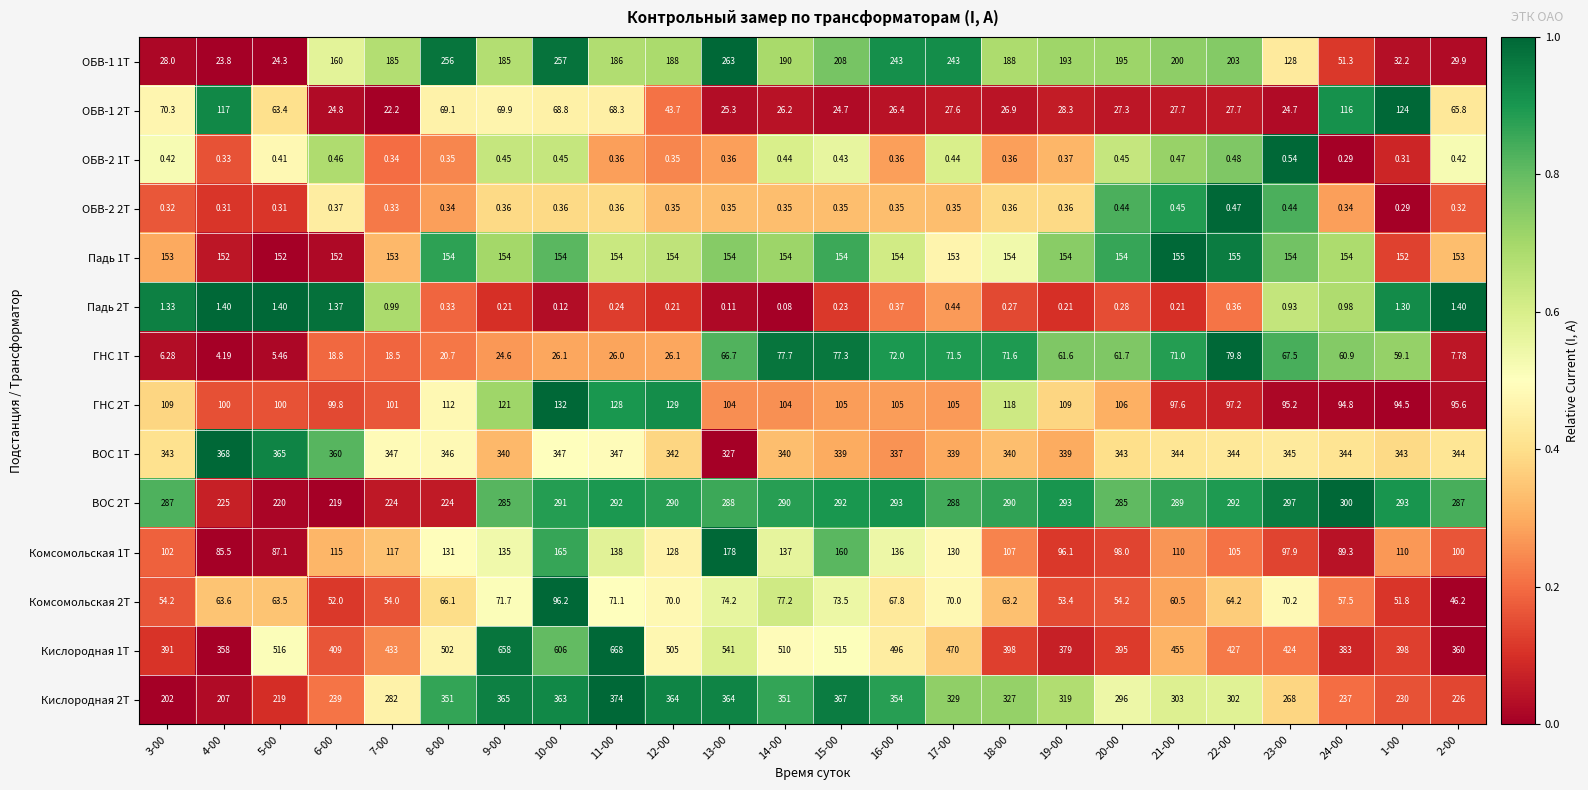

Reading left to right, transcribe all the data shown in this chart.

ОБВ-1 1Т: 3-00=28.0	4-00=23.8	5-00=24.3	6-00=160.0	7-00=185.0	8-00=256.0	9-00=185.0	10-00=257.0	11-00=186.0	12-00=188.0	13-00=263.0	14-00=190.0	15-00=208.0	16-00=243.0	17-00=243.0	18-00=188.0	19-00=193.0	20-00=195.0	21-00=200.0	22-00=203.0	23-00=128.0	24-00=51.3	1-00=32.2	2-00=29.9
ОБВ-1 2Т: 3-00=70.3	4-00=117.0	5-00=63.4	6-00=24.8	7-00=22.2	8-00=69.1	9-00=69.9	10-00=68.8	11-00=68.3	12-00=43.7	13-00=25.3	14-00=26.2	15-00=24.7	16-00=26.4	17-00=27.6	18-00=26.9	19-00=28.3	20-00=27.3	21-00=27.7	22-00=27.7	23-00=24.7	24-00=116.0	1-00=124.0	2-00=65.8
ОБВ-2 1Т: 3-00=0.4	4-00=0.3	5-00=0.4	6-00=0.5	7-00=0.3	8-00=0.3	9-00=0.5	10-00=0.5	11-00=0.4	12-00=0.3	13-00=0.4	14-00=0.4	15-00=0.4	16-00=0.4	17-00=0.4	18-00=0.4	19-00=0.4	20-00=0.5	21-00=0.5	22-00=0.5	23-00=0.5	24-00=0.3	1-00=0.3	2-00=0.4
ОБВ-2 2Т: 3-00=0.3	4-00=0.3	5-00=0.3	6-00=0.4	7-00=0.3	8-00=0.3	9-00=0.4	10-00=0.4	11-00=0.4	12-00=0.3	13-00=0.3	14-00=0.3	15-00=0.3	16-00=0.3	17-00=0.3	18-00=0.4	19-00=0.4	20-00=0.4	21-00=0.5	22-00=0.5	23-00=0.4	24-00=0.3	1-00=0.3	2-00=0.3
Падь 1Т: 3-00=153.0	4-00=152.0	5-00=152.0	6-00=152.0	7-00=153.0	8-00=154.0	9-00=154.0	10-00=154.0	11-00=154.0	12-00=154.0	13-00=154.0	14-00=154.0	15-00=154.0	16-00=154.0	17-00=153.0	18-00=154.0	19-00=154.0	20-00=154.0	21-00=155.0	22-00=155.0	23-00=154.0	24-00=154.0	1-00=152.0	2-00=153.0
Падь 2Т: 3-00=1.3	4-00=1.4	5-00=1.4	6-00=1.4	7-00=1.0	8-00=0.3	9-00=0.2	10-00=0.1	11-00=0.2	12-00=0.2	13-00=0.1	14-00=0.1	15-00=0.2	16-00=0.4	17-00=0.4	18-00=0.3	19-00=0.2	20-00=0.3	21-00=0.2	22-00=0.4	23-00=0.9	24-00=1.0	1-00=1.3	2-00=1.4
ГНС 1Т: 3-00=6.3	4-00=4.2	5-00=5.5	6-00=18.8	7-00=18.5	8-00=20.7	9-00=24.6	10-00=26.1	11-00=26.0	12-00=26.1	13-00=66.7	14-00=77.7	15-00=77.3	16-00=72.0	17-00=71.5	18-00=71.6	19-00=61.6	20-00=61.7	21-00=71.0	22-00=79.8	23-00=67.5	24-00=60.9	1-00=59.1	2-00=7.8
ГНС 2Т: 3-00=109.0	4-00=100.0	5-00=100.0	6-00=99.8	7-00=101.0	8-00=112.0	9-00=121.0	10-00=132.0	11-00=128.0	12-00=129.0	13-00=104.0	14-00=104.0	15-00=105.0	16-00=105.0	17-00=105.0	18-00=118.0	19-00=109.0	20-00=106.0	21-00=97.6	22-00=97.2	23-00=95.2	24-00=94.8	1-00=94.5	2-00=95.6
ВОС 1Т: 3-00=343.0	4-00=368.0	5-00=365.0	6-00=360.0	7-00=347.0	8-00=346.0	9-00=340.0	10-00=347.0	11-00=347.0	12-00=342.0	13-00=327.0	14-00=340.0	15-00=339.0	16-00=337.0	17-00=339.0	18-00=340.0	19-00=339.0	20-00=343.0	21-00=344.0	22-00=344.0	23-00=345.0	24-00=344.0	1-00=343.0	2-00=344.0
ВОС 2Т: 3-00=287.0	4-00=225.0	5-00=220.0	6-00=219.0	7-00=224.0	8-00=224.0	9-00=285.0	10-00=291.0	11-00=292.0	12-00=290.0	13-00=288.0	14-00=290.0	15-00=292.0	16-00=293.0	17-00=288.0	18-00=290.0	19-00=293.0	20-00=285.0	21-00=289.0	22-00=292.0	23-00=297.0	24-00=300.0	1-00=293.0	2-00=287.0
Комсомольская 1Т: 3-00=102.0	4-00=85.5	5-00=87.1	6-00=115.0	7-00=117.0	8-00=131.0	9-00=135.0	10-00=165.0	11-00=138.0	12-00=128.0	13-00=178.0	14-00=137.0	15-00=160.0	16-00=136.0	17-00=130.0	18-00=107.0	19-00=96.1	20-00=98.0	21-00=110.0	22-00=105.0	23-00=97.9	24-00=89.3	1-00=110.0	2-00=100.0
Комсомольская 2Т: 3-00=54.2	4-00=63.6	5-00=63.5	6-00=52.0	7-00=54.0	8-00=66.1	9-00=71.7	10-00=96.2	11-00=71.1	12-00=70.0	13-00=74.2	14-00=77.2	15-00=73.5	16-00=67.8	17-00=70.0	18-00=63.2	19-00=53.4	20-00=54.2	21-00=60.5	22-00=64.2	23-00=70.2	24-00=57.5	1-00=51.8	2-00=46.2
Кислородная 1Т: 3-00=391.0	4-00=358.0	5-00=516.0	6-00=409.0	7-00=433.0	8-00=502.0	9-00=658.0	10-00=606.0	11-00=668.0	12-00=505.0	13-00=541.0	14-00=510.0	15-00=515.0	16-00=496.0	17-00=470.0	18-00=398.0	19-00=379.0	20-00=395.0	21-00=455.0	22-00=427.0	23-00=424.0	24-00=383.0	1-00=398.0	2-00=360.0
Кислородная 2Т: 3-00=202.0	4-00=207.0	5-00=219.0	6-00=239.0	7-00=282.0	8-00=351.0	9-00=365.0	10-00=363.0	11-00=374.0	12-00=364.0	13-00=364.0	14-00=351.0	15-00=367.0	16-00=354.0	17-00=329.0	18-00=327.0	19-00=319.0	20-00=296.0	21-00=303.0	22-00=302.0	23-00=268.0	24-00=237.0	1-00=230.0	2-00=226.0